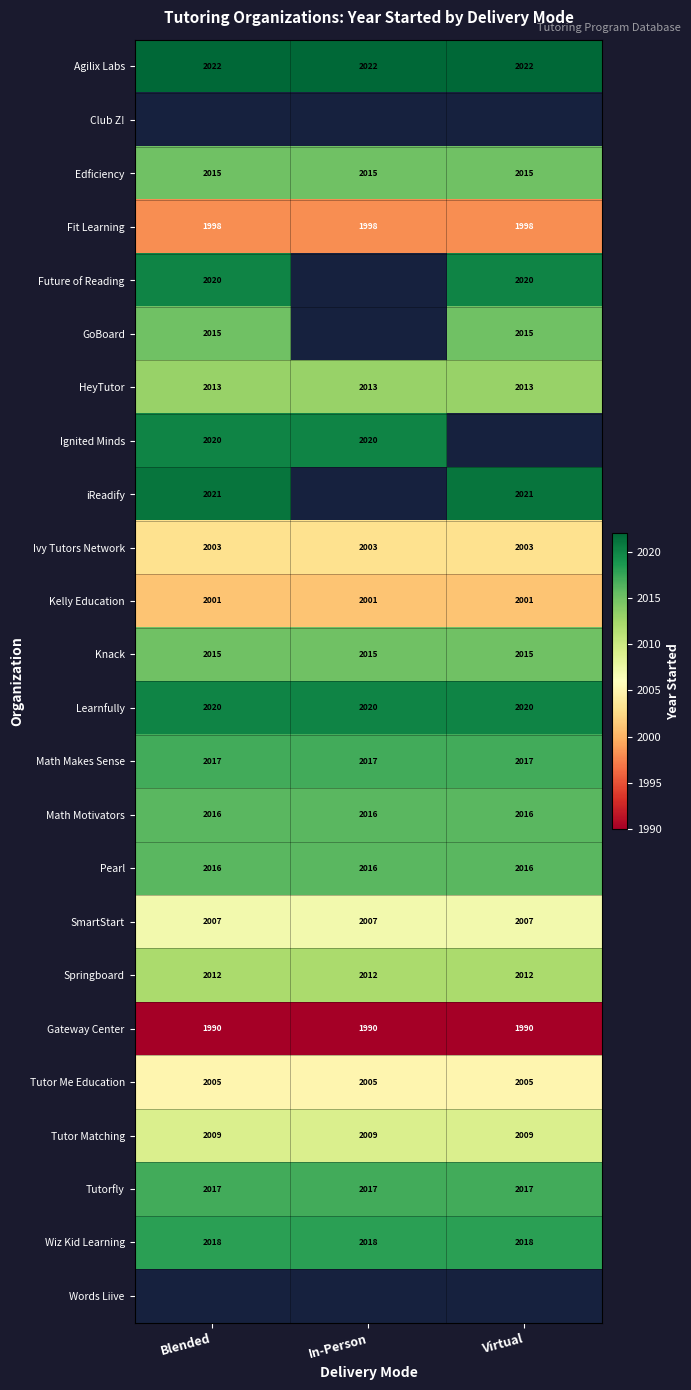

What is the approximate value of SmartStart at In-Person?

2007